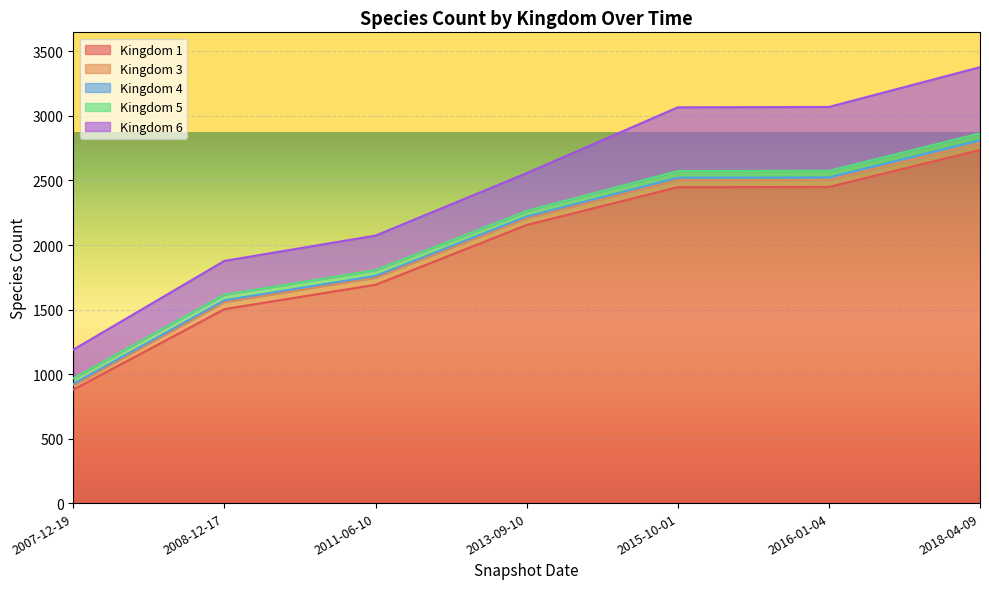

Between 2007-12-19 and 2008-12-17, which series saw the biggest shift?

1